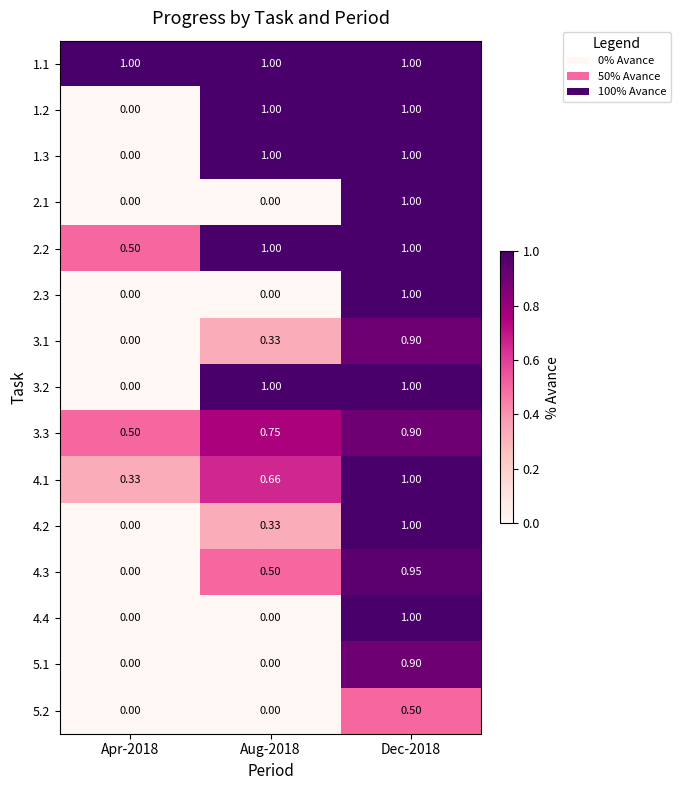

Is the value of 3.2 at Apr-2018 greater than the value of 1.1 at Apr-2018?

No